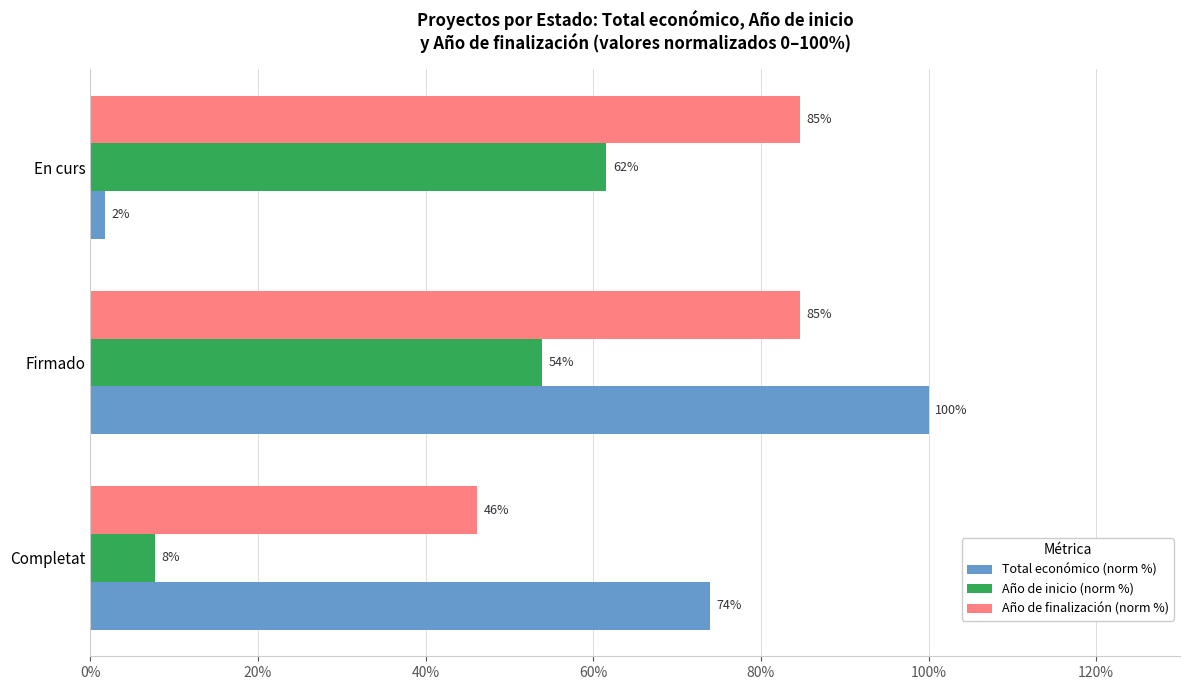

True or false: Total económico (norm %) has a value of 73.9 at Completat.

True